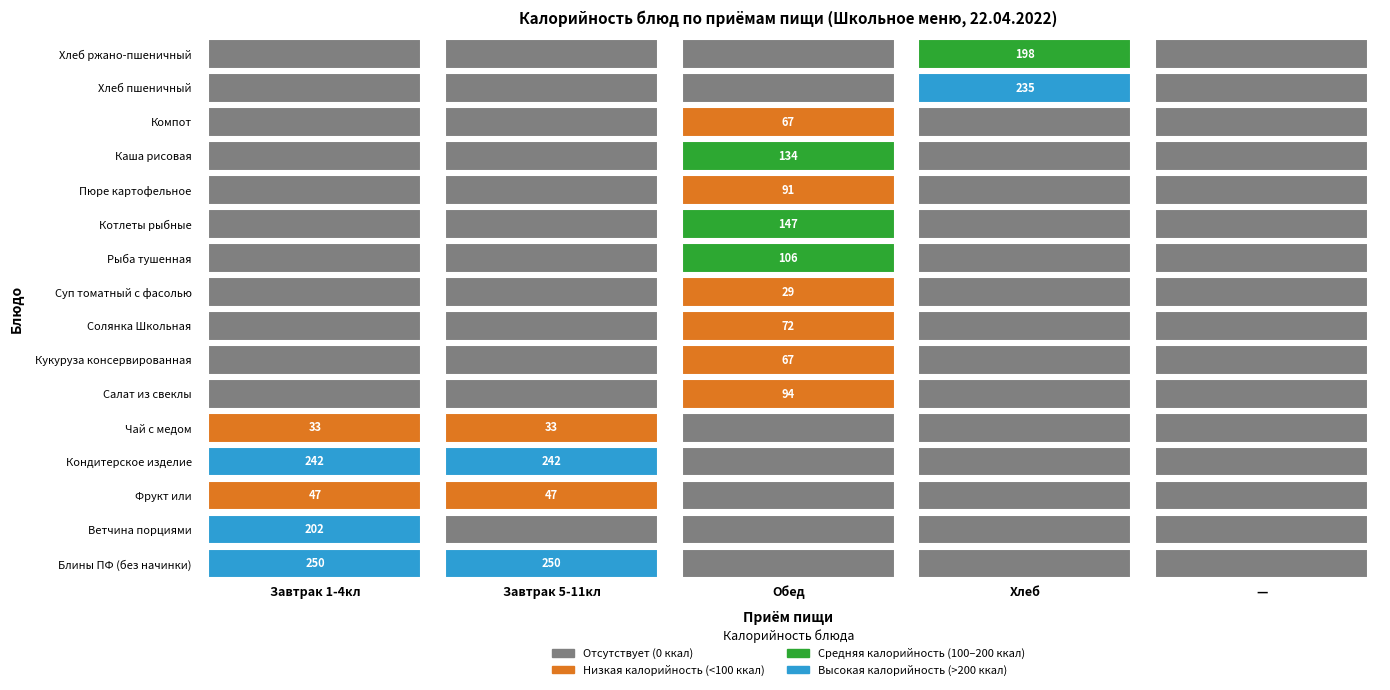

Reading right to left, what are all the values shown in this chart?

Блины ПФ (без начинки): 4=0	3=0	2=0	1=250	0=250
Ветчина порциями: 4=0	3=0	2=0	1=0	0=202
Фрукт или: 4=0	3=0	2=0	1=47	0=47
Кондитерское изделие: 4=0	3=0	2=0	1=242	0=242
Чай с медом: 4=0	3=0	2=0	1=33	0=33
Салат из свеклы: 4=0	3=0	2=94	1=0	0=0
Кукуруза консервированная: 4=0	3=0	2=67	1=0	0=0
Солянка Школьная: 4=0	3=0	2=72	1=0	0=0
Суп томатный с фасолью: 4=0	3=0	2=29	1=0	0=0
Рыба тушенная: 4=0	3=0	2=106	1=0	0=0
Котлеты рыбные: 4=0	3=0	2=147	1=0	0=0
Пюре картофельное: 4=0	3=0	2=91	1=0	0=0
Каша рисовая: 4=0	3=0	2=134	1=0	0=0
Компот: 4=0	3=0	2=67	1=0	0=0
Хлеб пшеничный: 4=0	3=235	2=0	1=0	0=0
Хлеб ржано-пшеничный: 4=0	3=198	2=0	1=0	0=0